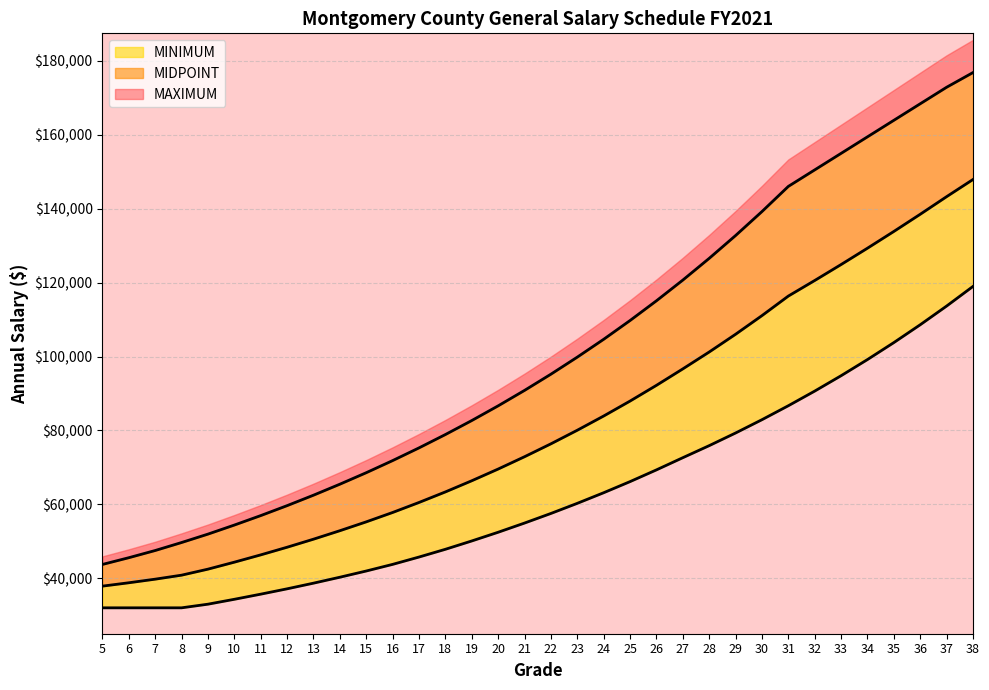

Reading right to left, list all the values displayed in this chart.

MINIMUM: 38=118992.0	37=113677.0	36=108618.0	35=103793.0	34=99199.0	33=94824.0	32=90660.0	31=86699.0	30=82921.0	29=79320.0	28=75897.0	27=72636.0	26=69337.0	25=66164.0	24=63155.0	23=60285.0	22=57546.0	21=54947.0	20=52459.0	19=50103.0	18=47848.0	17=45750.0	16=43765.0	15=41971.0	14=40289.0	13=38681.0	12=37150.0	11=35704.0	10=34316.0	9=32993.0	8=32008.0	7=32008.0	6=32008.0	5=32008.0
MIDPOINT: 38=147930.0	37=143284.0	36=138520.5	35=133870.5	34=129337.0	33=124912.0	32=120593.5	31=116378.0	30=111084.5	29=106039.5	28=101240.5	27=96669.5	26=92218.0	25=87962.5	24=83917.5	23=80068.5	22=76391.0	21=72897.5	20=69564.0	19=66397.0	18=63375.0	17=60520.0	16=57808.5	15=55273.0	14=52876.5	13=50584.5	12=48405.0	11=46335.5	10=44361.5	9=42474.0	8=40844.5	7=39763.5	6=38789.5	5=37878.0
MAXIMUM: 38=176868.0	37=172891.0	36=168423.0	35=163948.0	34=159475.0	33=155000.0	32=150527.0	31=146057.0	30=139248.0	29=132759.0	28=126584.0	27=120703.0	26=115099.0	25=109761.0	24=104680.0	23=99852.0	22=95236.0	21=90848.0	20=86669.0	19=82691.0	18=78902.0	17=75290.0	16=71852.0	15=68575.0	14=65464.0	13=62488.0	12=59660.0	11=56967.0	10=54407.0	9=51955.0	8=49681.0	7=47519.0	6=45571.0	5=43748.0